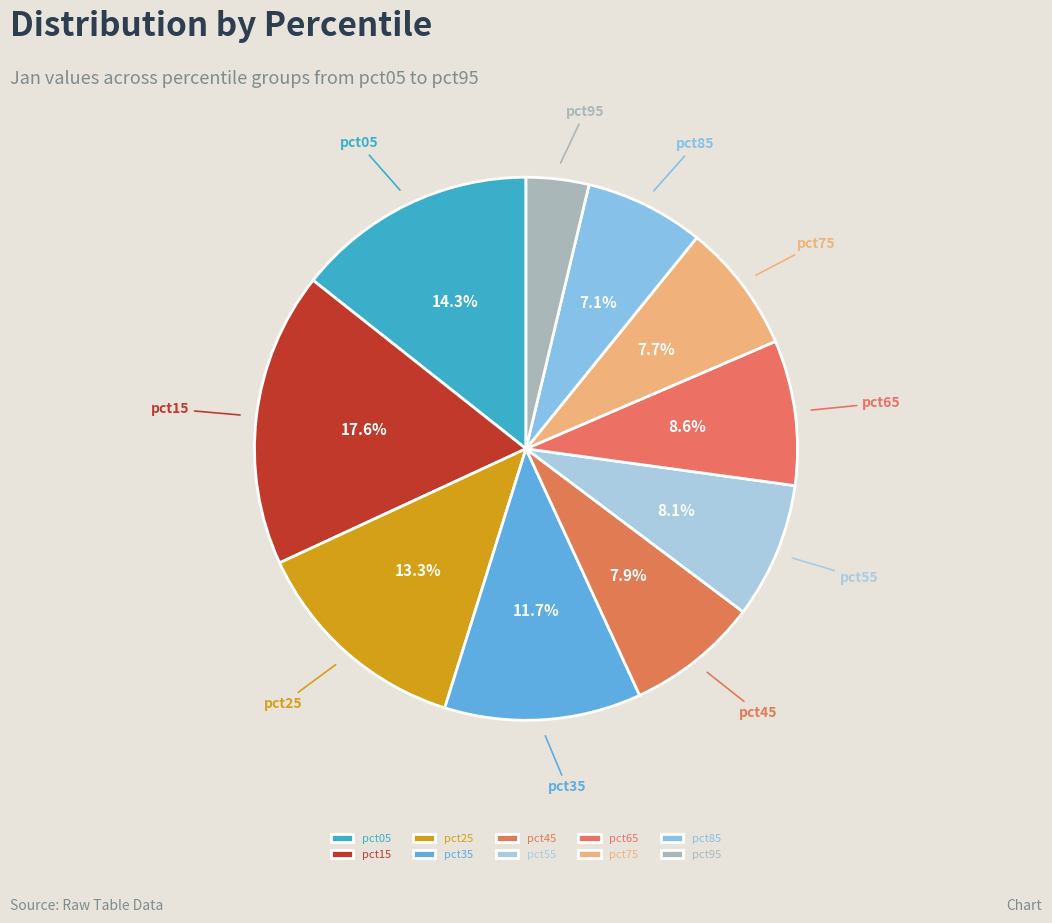

Is it true that pct45 is 8% of the pie?

True